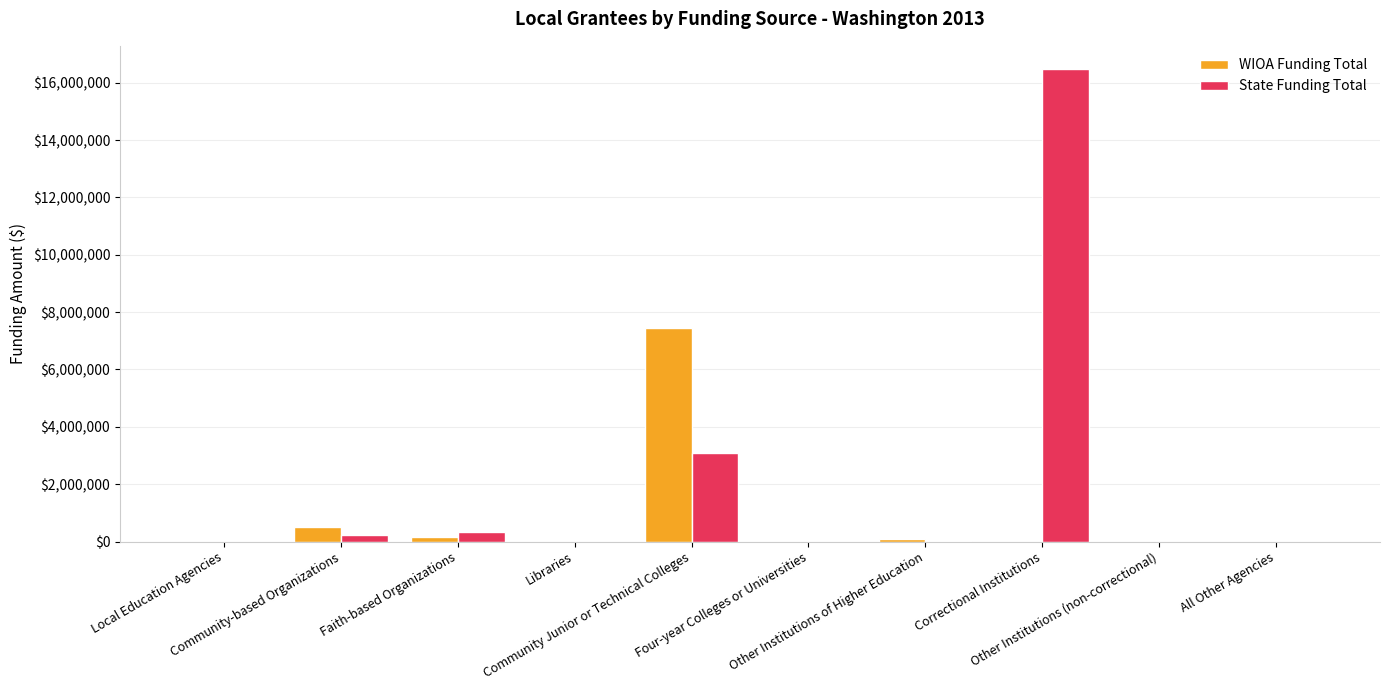

Between Community-based Organizations and Four-year Colleges or Universities, which series saw the biggest shift?

WIOA Funding Total